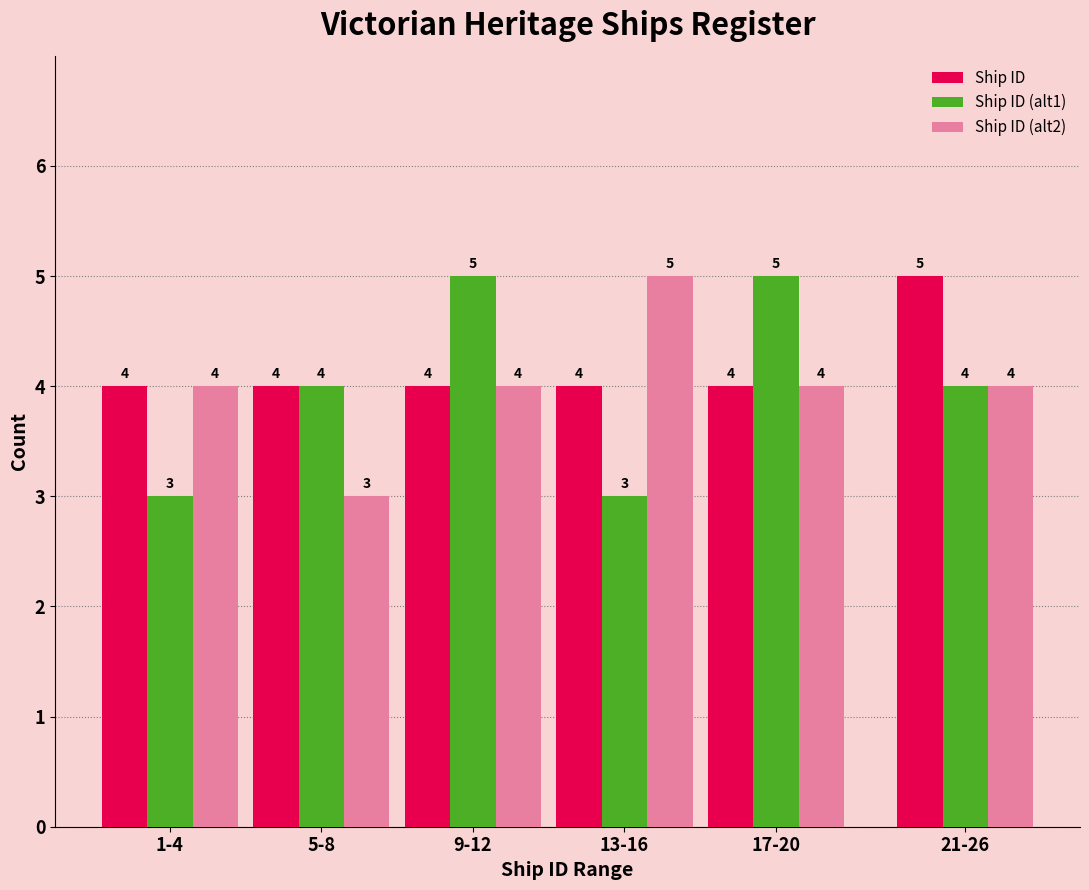

Reading right to left, list all the values displayed in this chart.

Ship ID: 5	4	4	4	4	4
Ship ID (alt1): 4	5	3	5	4	3
Ship ID (alt2): 4	4	5	4	3	4